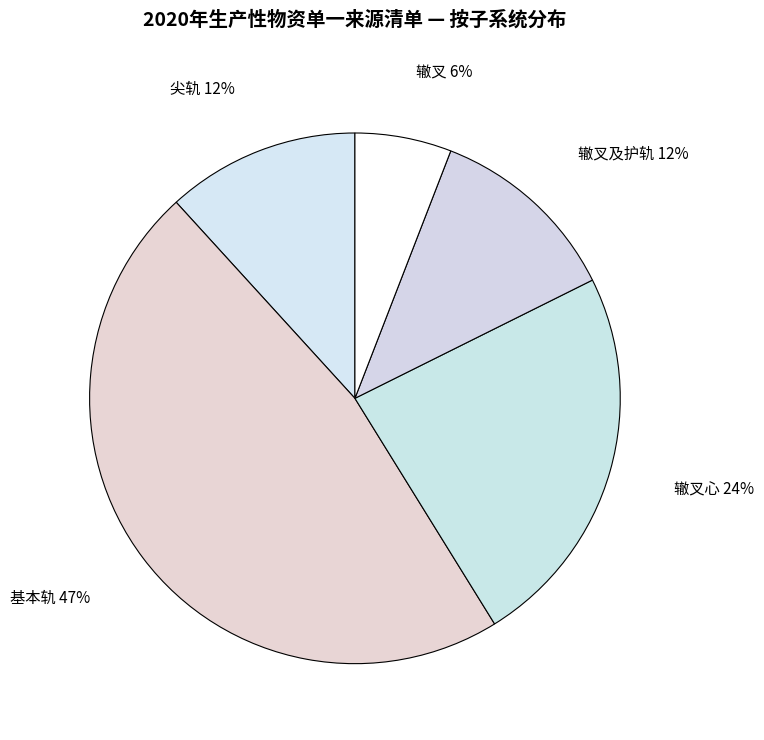

To the nearest percent, what portion does 辙叉及护轨 represent?

12%